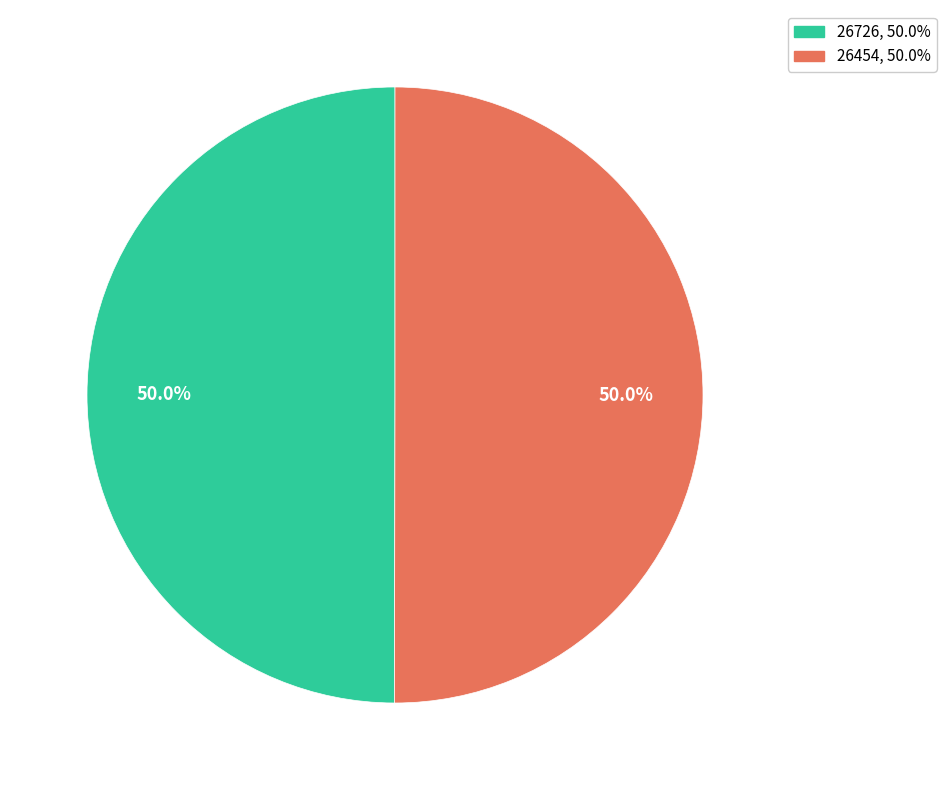

To the nearest percent, what is the difference between the largest and smallest slice percentages?

0%